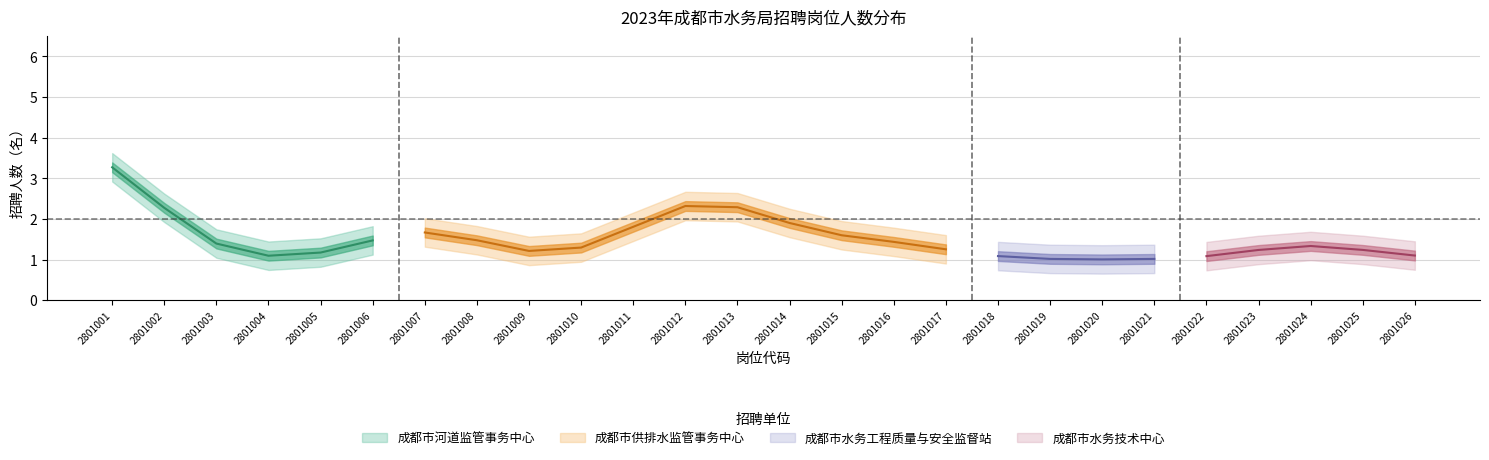

Read the value at 2801023.

1